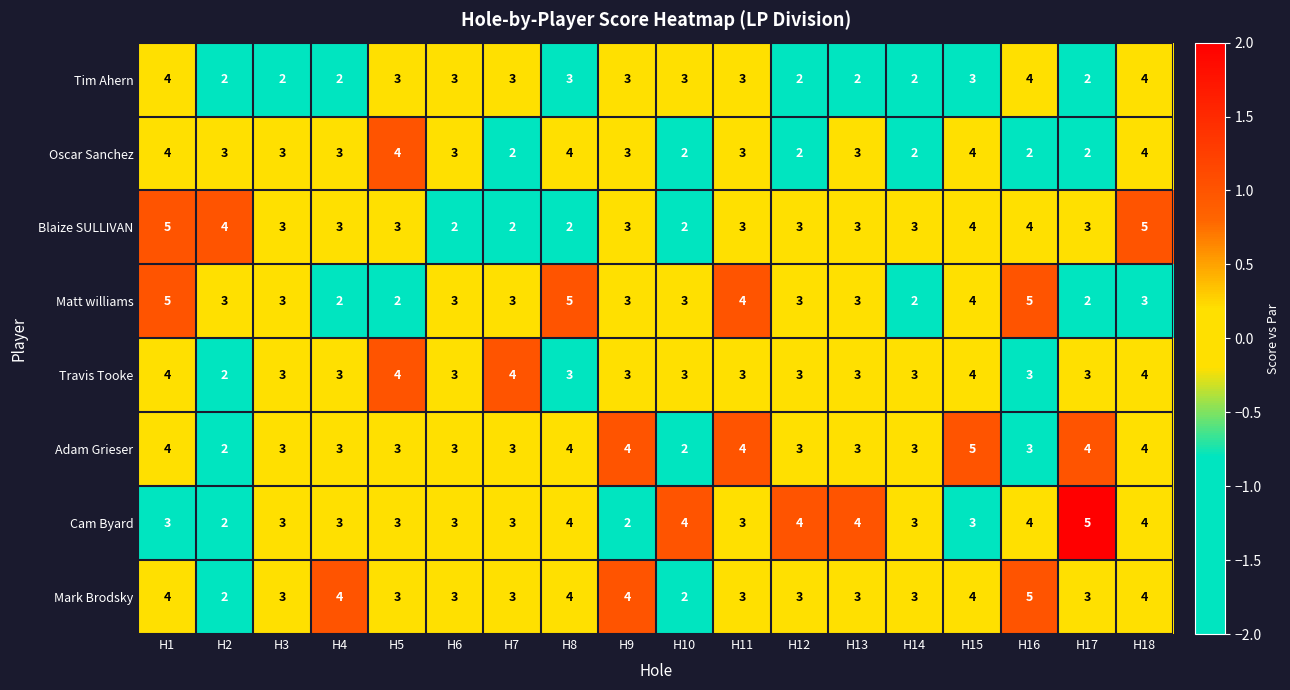

The value of Oscar Sanchez at H7 is 1. True or false?

False